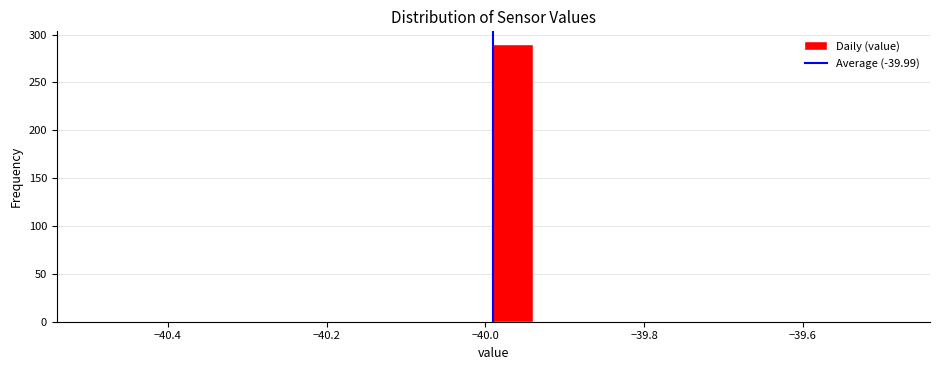

Around what value on the x-axis is the tallest bar? Give the approximate position of its centre, as read against the axis.

-39.96